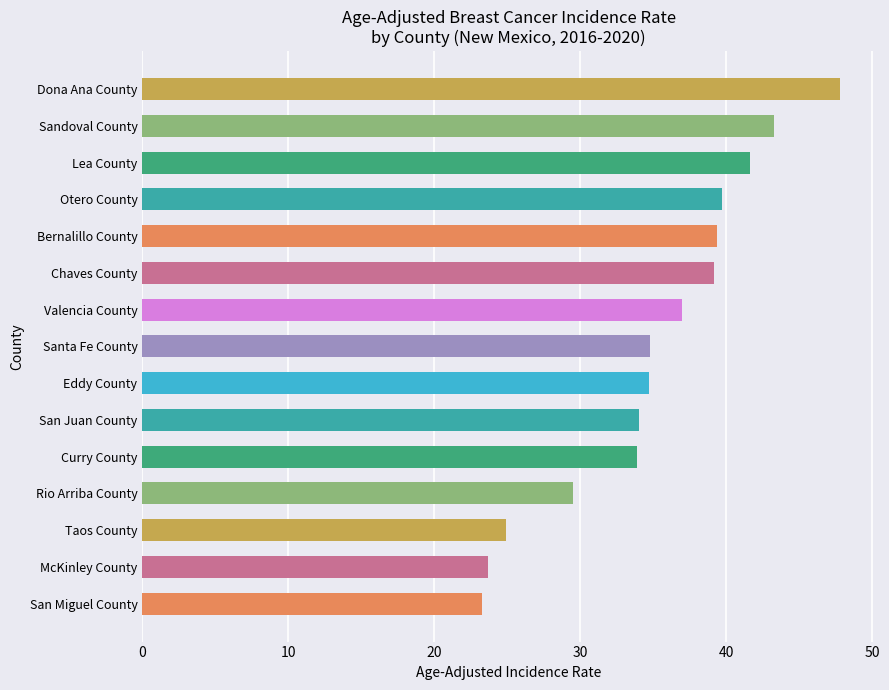

Which has a higher value, Valencia County or San Juan County?

Valencia County